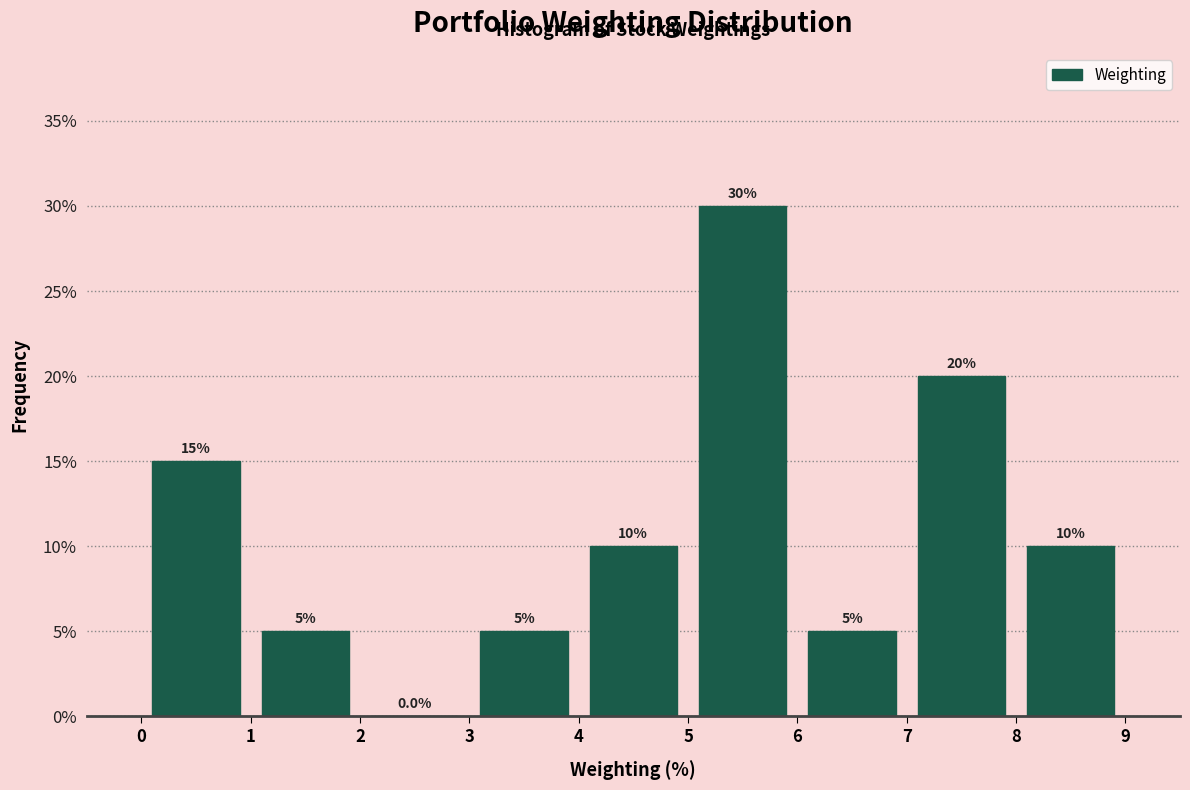

Reading left to right, list every bar in this chart as the range it spans on the x-axis followed by its height.

0 to 1: 15.0
1 to 2: 5.0
2 to 3: 0.0
3 to 4: 5.0
4 to 5: 10.0
5 to 6: 30.0
6 to 7: 5.0
7 to 8: 20.0
8 to 9: 10.0